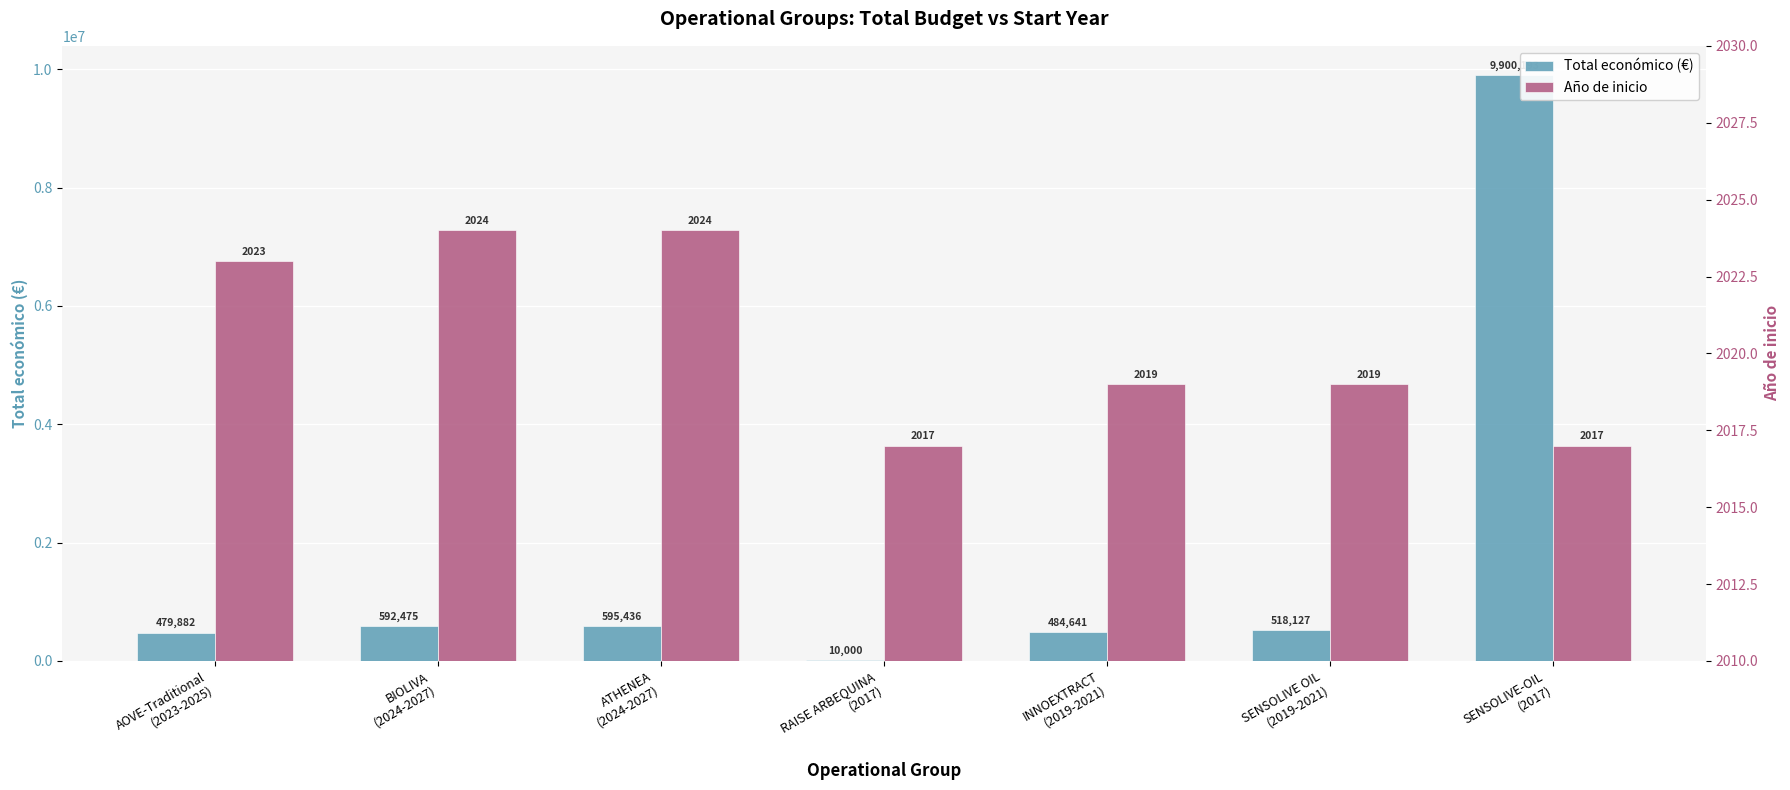

Is the value of Año de inicio at BIOLIVA
(2024-2027) greater than the value of Total económico (€) at ATHENEA
(2024-2027)?

No